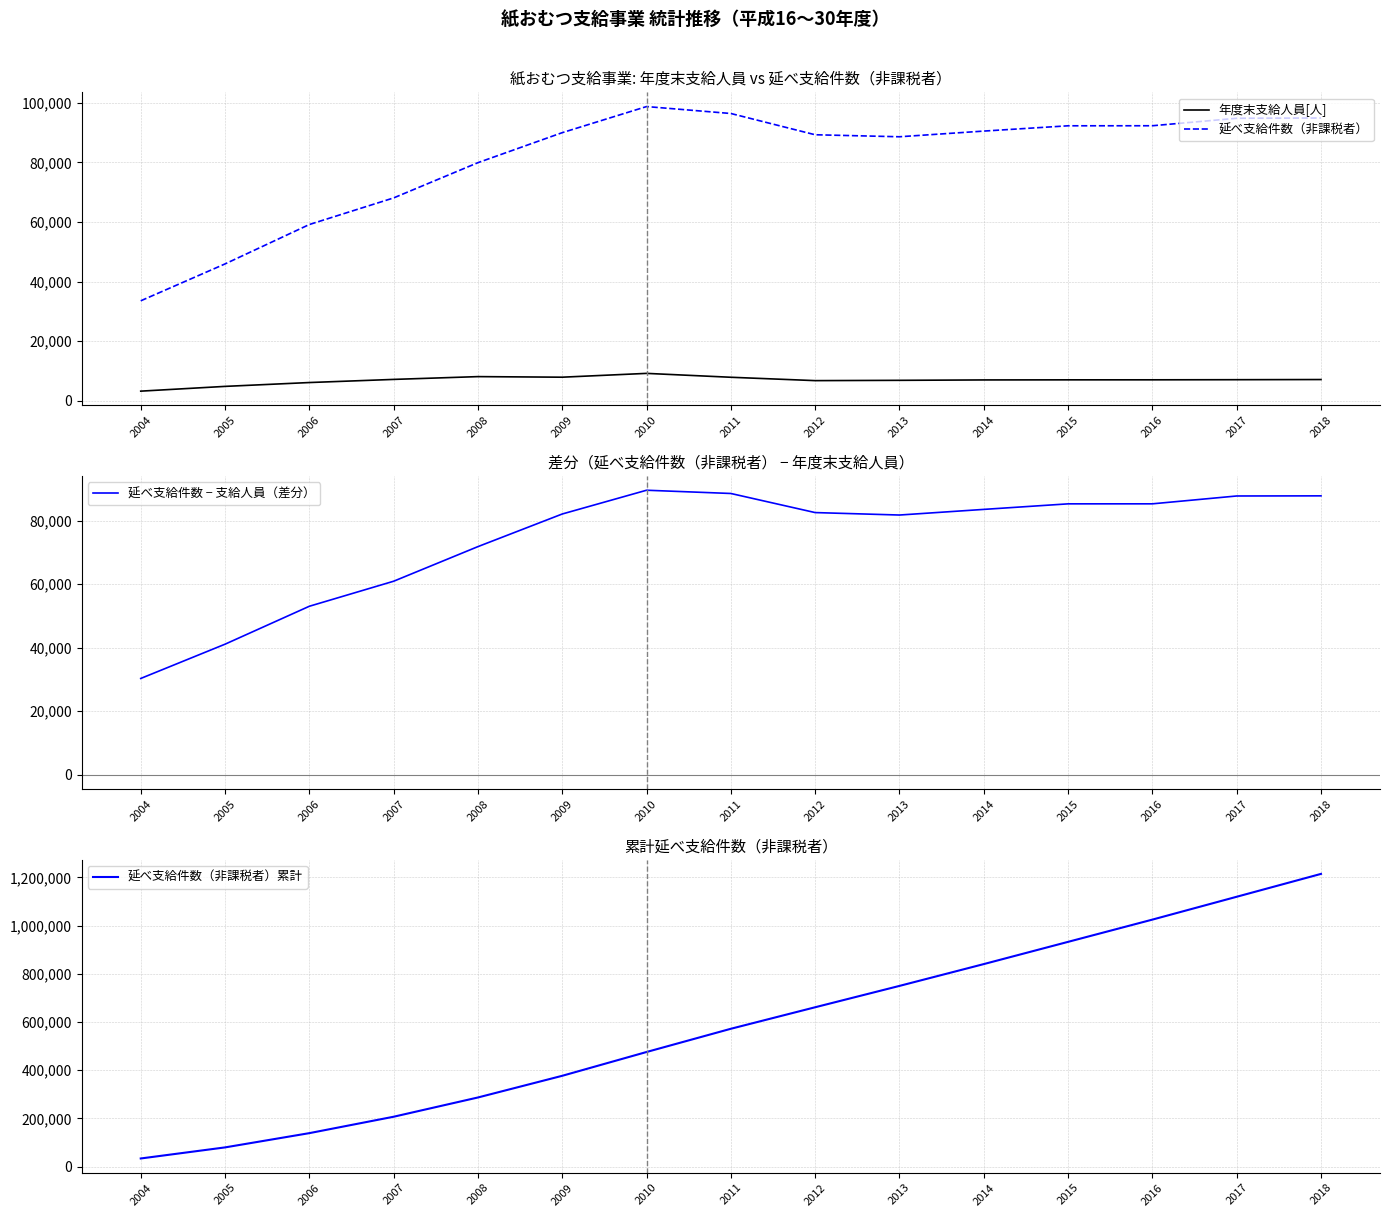

Which has a higher value, 2010 or 2013?

2010